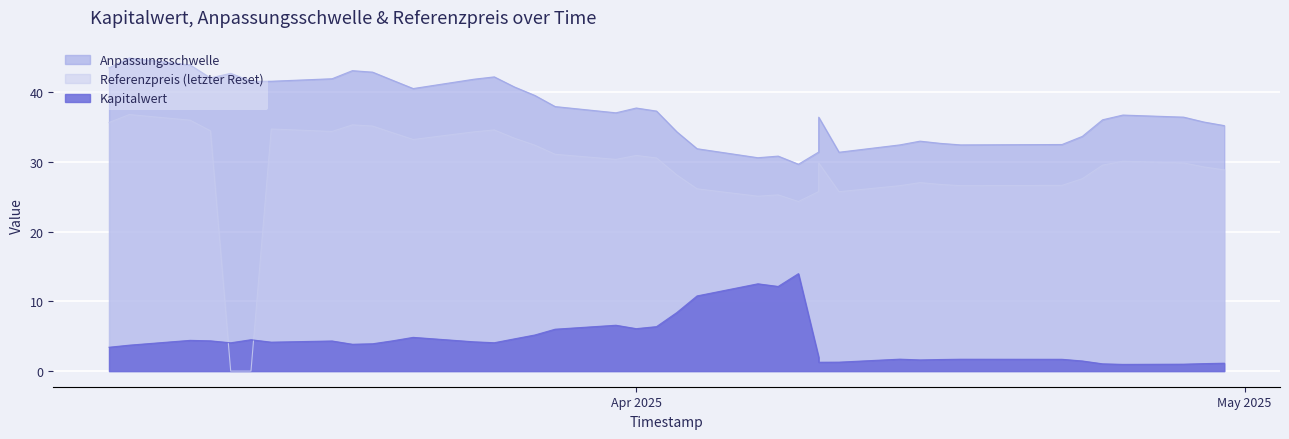

What is the difference between the maximum and minimum values in the Anpassungsschwelle series?

15.2